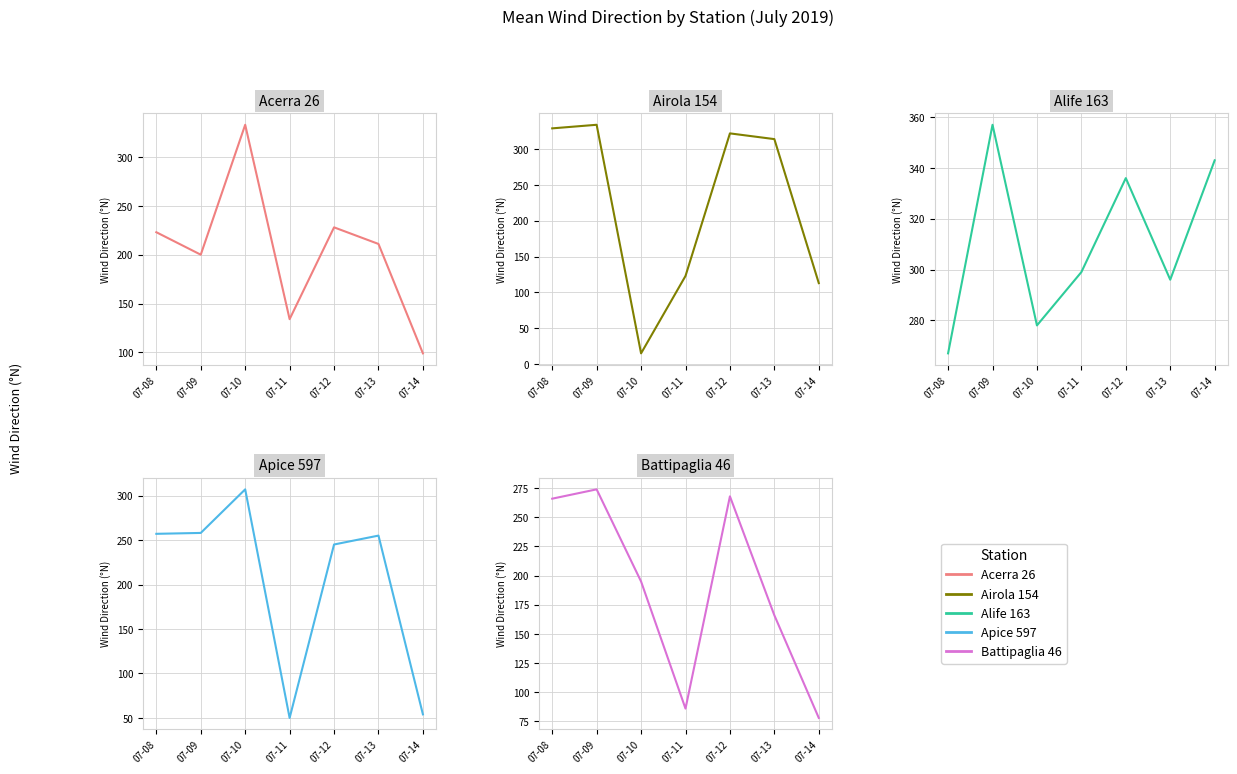

How many interior local peaks does the Acerra 26 series have?

2